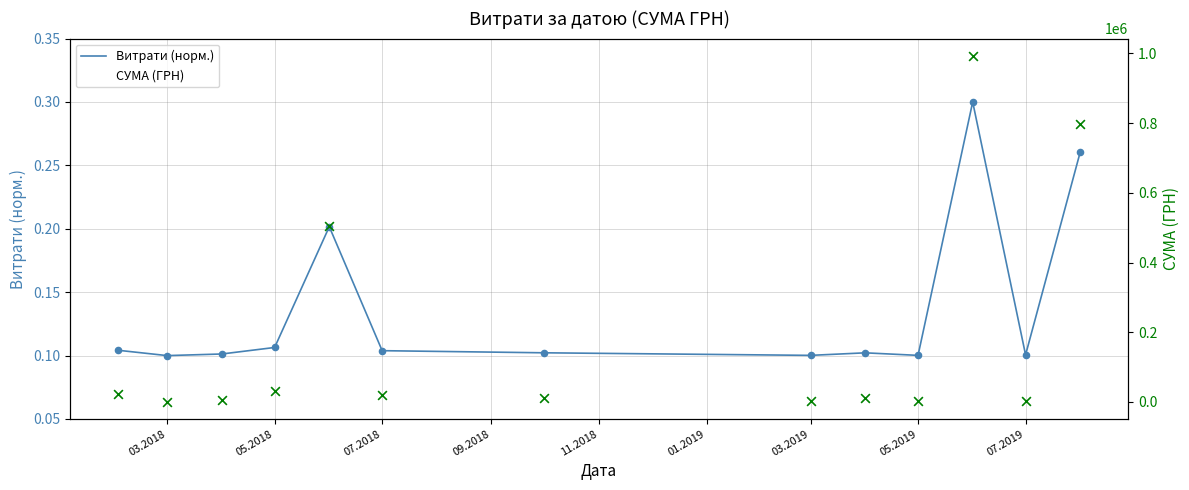

Which series contains the lowest Y value?

Витрати (норм.)